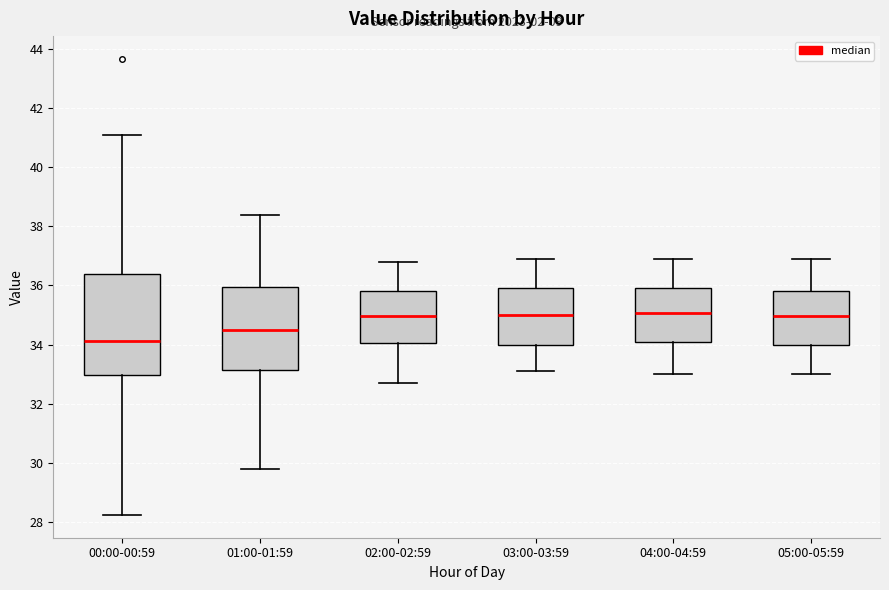

Comparing the boxes themselves (not the whiskers), which one is the tallest?

00:00-00:59